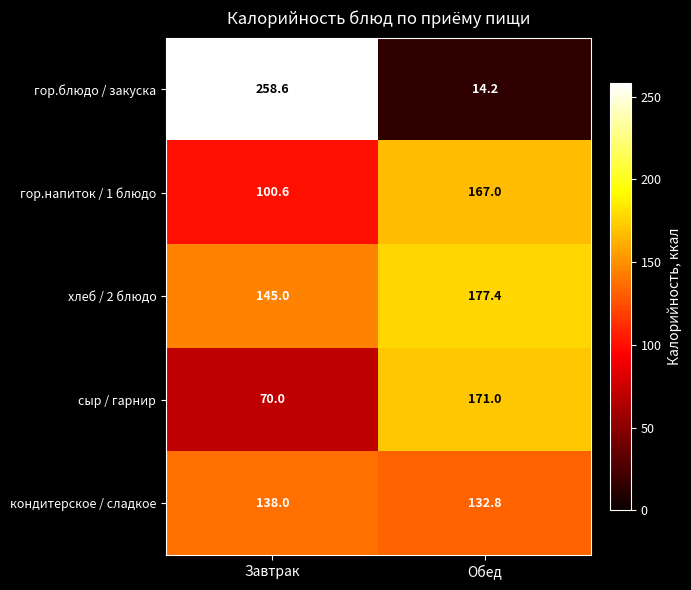

Rank the series at Завтрак from highest to lowest value.

гор.блюдо / закуска, хлеб / 2 блюдо, кондитерское / сладкое, гор.напиток / 1 блюдо, сыр / гарнир